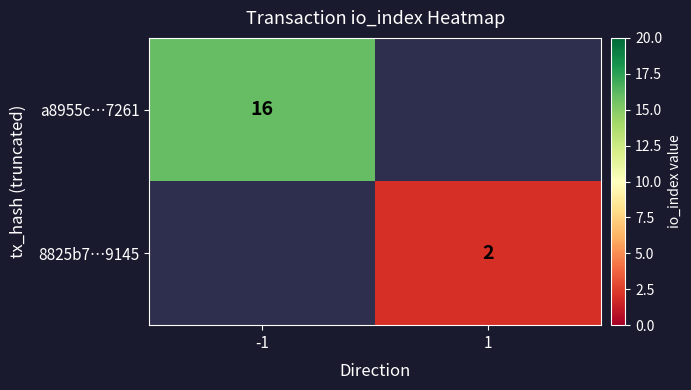

The value of a8955c…7261 at -1 is 29. True or false?

False